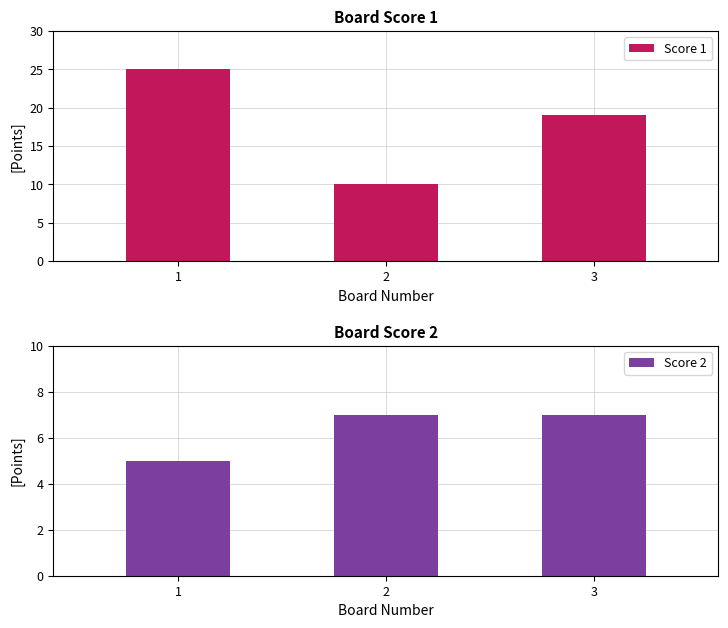

How many bars are there in each group?

2